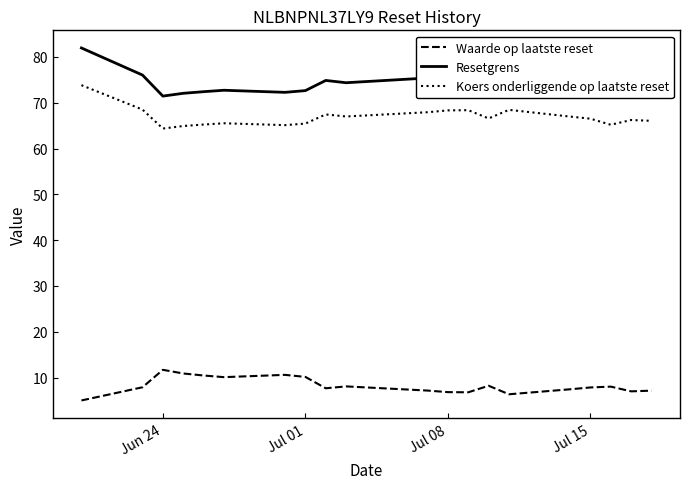

True or false: Koers onderliggende op laatste reset and Resetgrens cross at least once.

False